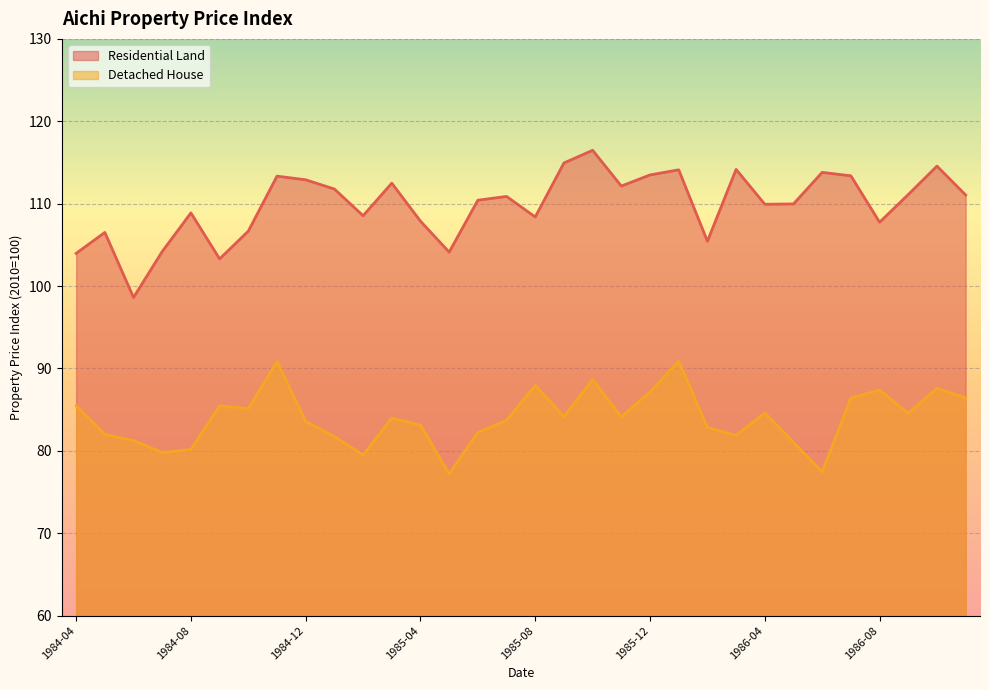

What is the difference between the maximum and second lowest values in the Detached House series?

13.5